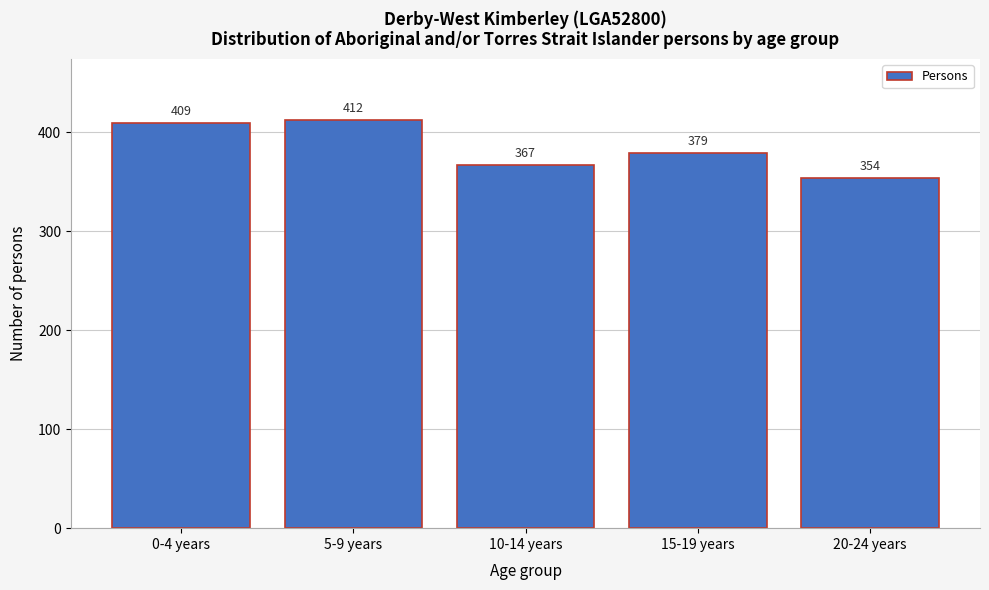

Reading right to left, transcribe all the data shown in this chart.

20-24 years=354	15-19 years=379	10-14 years=367	5-9 years=412	0-4 years=409